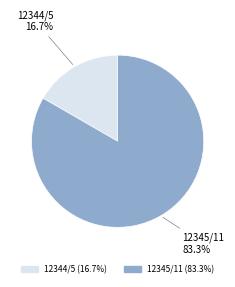

Count the number of slices in the pie.

2